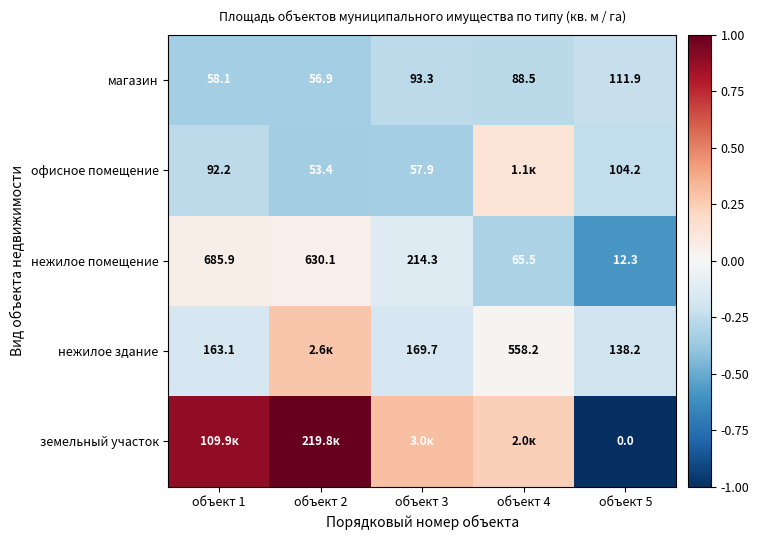

How many values in the магазин series exceed 88?

3